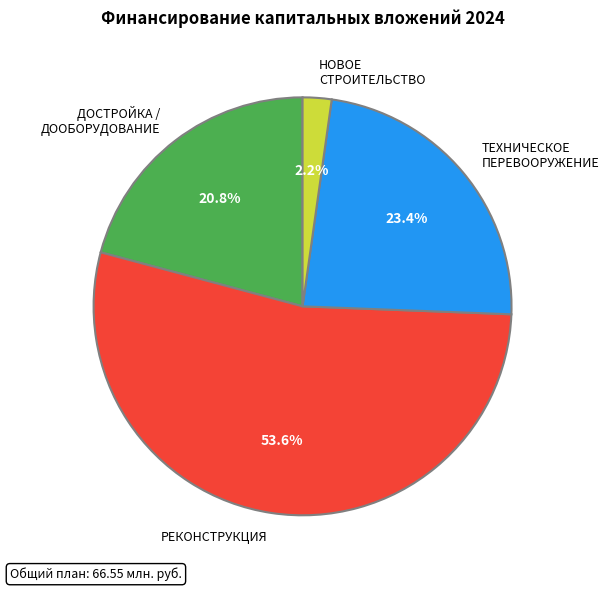

To the nearest percent, what is the difference between the largest and smallest slice percentages?

51%